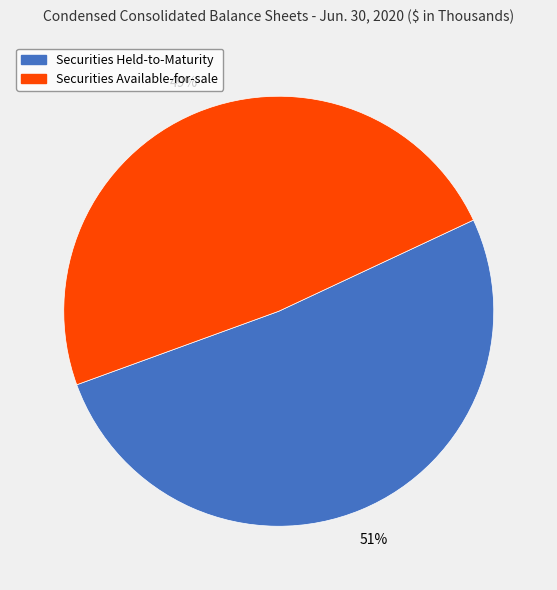

Which category has the biggest portion of the pie?

Securities Held-to-Maturity